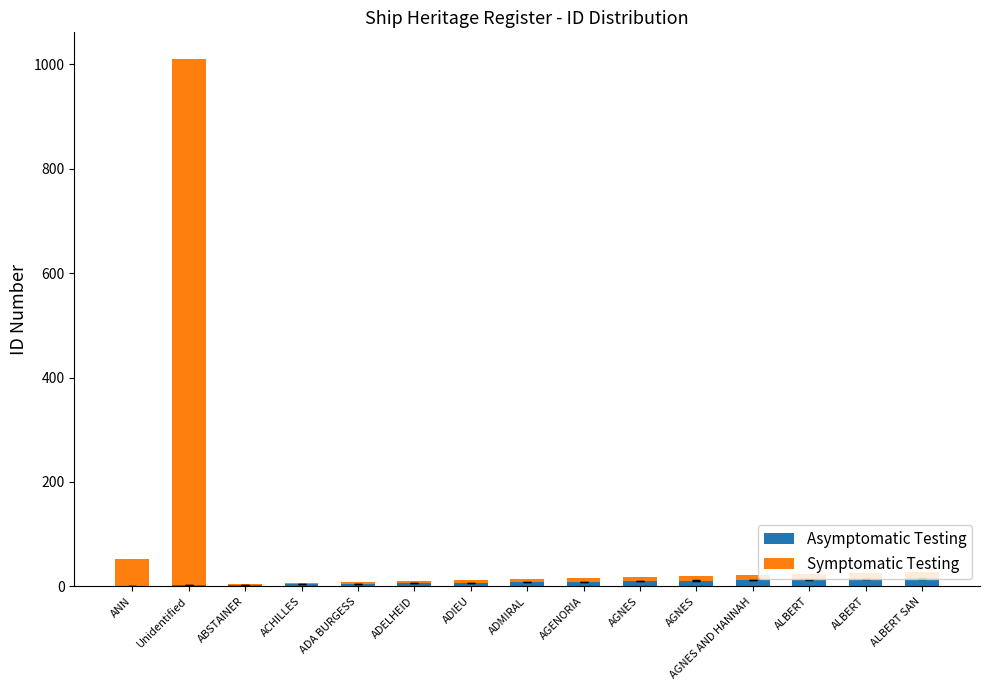

What are all the series names shown in the legend?

Asymptomatic Testing, Symptomatic Testing